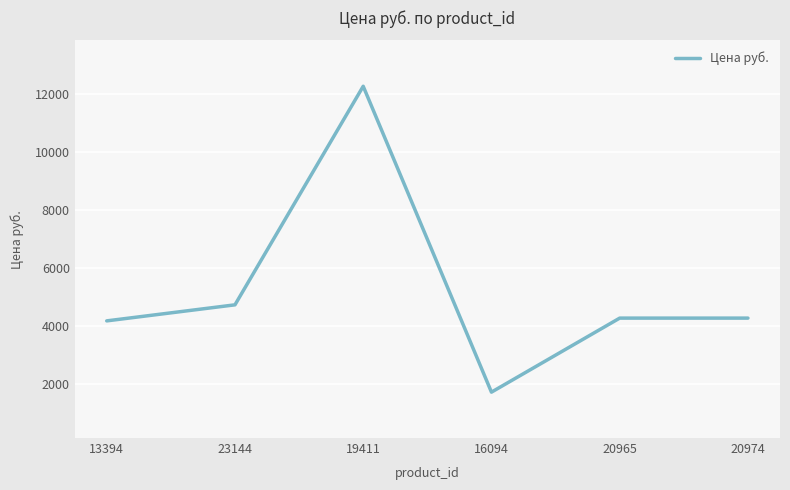

At which category does the data reach its first local peak?

19411